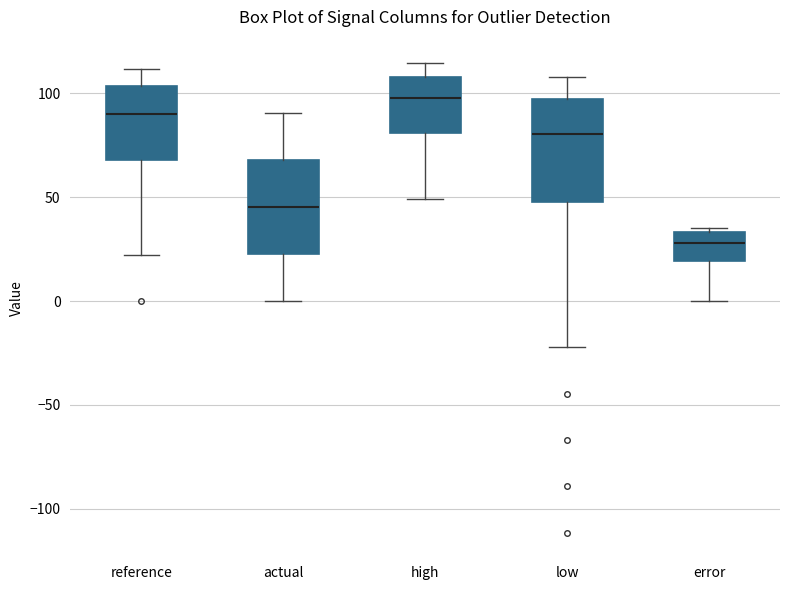

Reading left to right, read every box against the y-axis: the position of its median line, the range the box covers, and the ends of its whiskers. The values are not printed on the chart, so give them approximately, as read against the axis.

reference: median 90, box 70 to 105, whiskers 20 to 110
actual: median 45, box 25 to 70, whiskers 0 to 90
high: median 100, box 80 to 110, whiskers 50 to 115
low: median 80, box 50 to 95, whiskers -20 to 110
error: median 30, box 20 to 35, whiskers 0 to 35 (just above the box's upper edge)